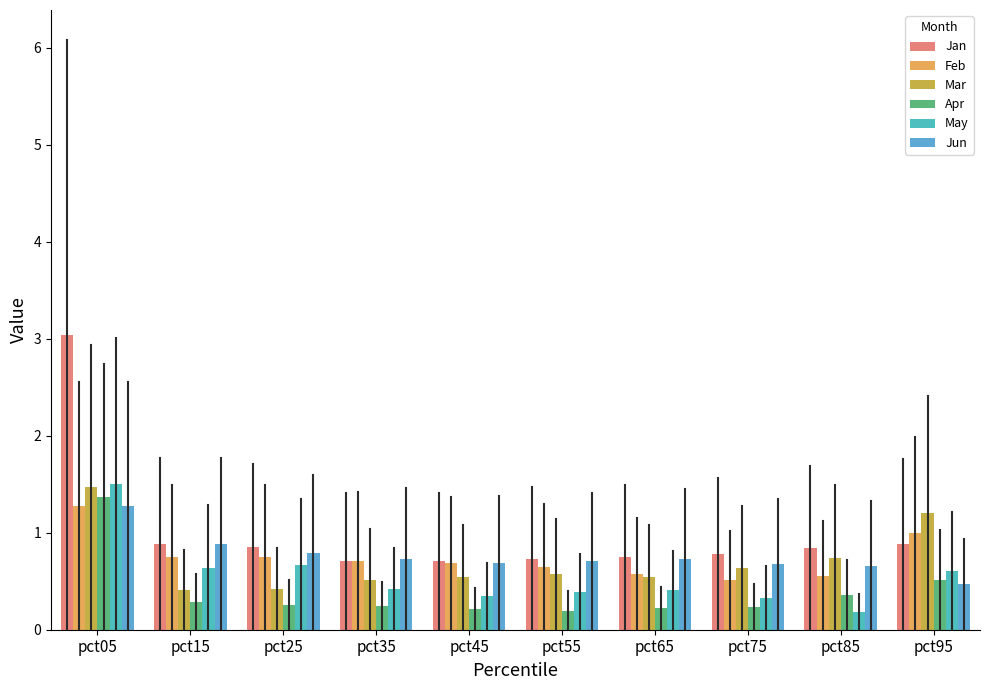

At pct55, list the series in order from smallest to largest.

Apr, May, Mar, Feb, Jun, Jan